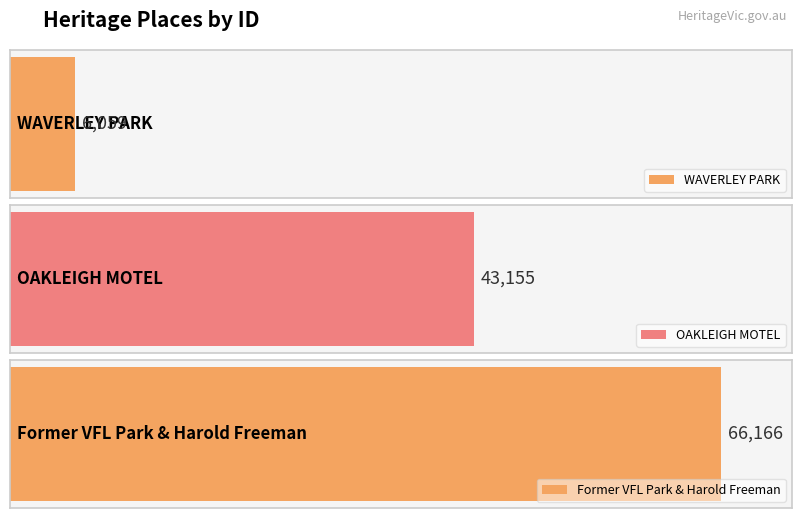

The value at OAKLEIGH MOTEL is 27939. True or false?

False